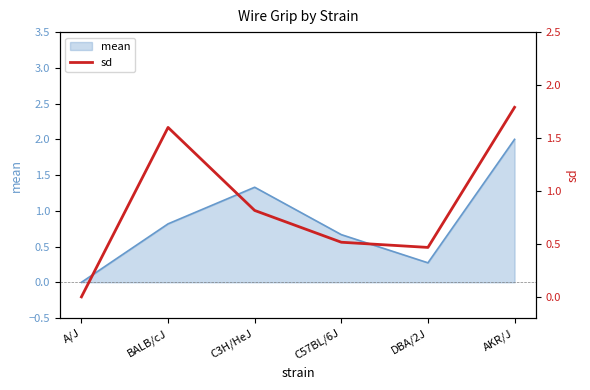

At which category does the data reach its first local peak?

BALB/cJ